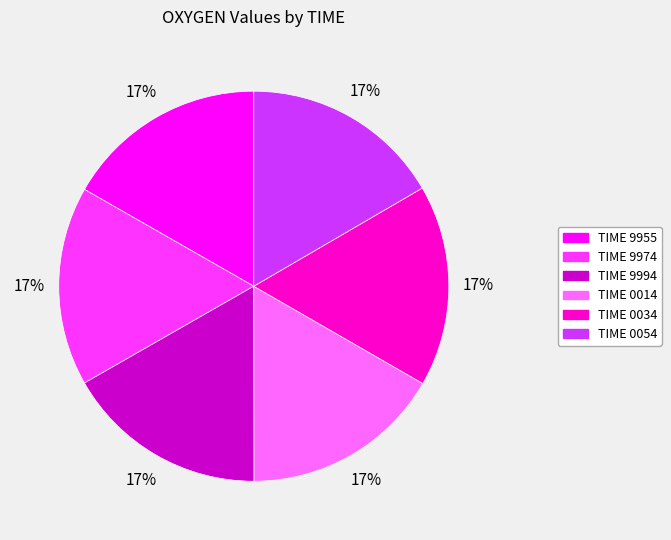

Is there a majority slice in this chart?

No